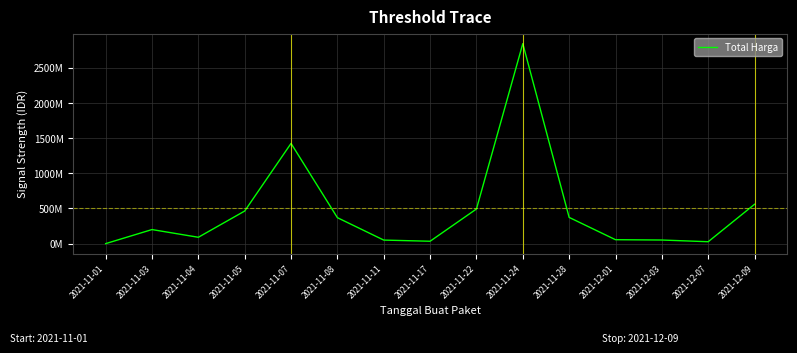

Approximately how many times larger is the value at 2021-12-09 compared to 2021-11-11?

11.0